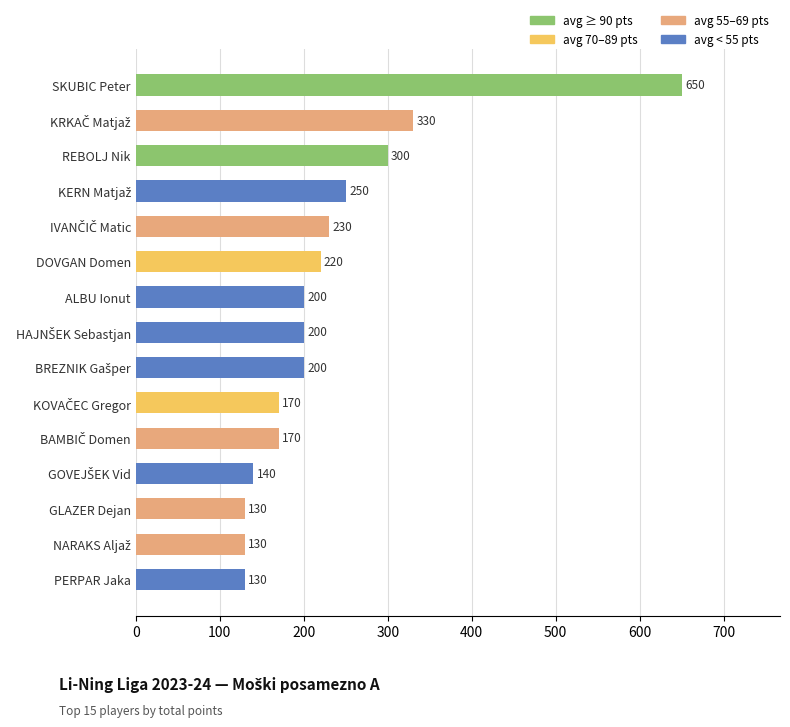

Read the value at SKUBIC Peter.

650